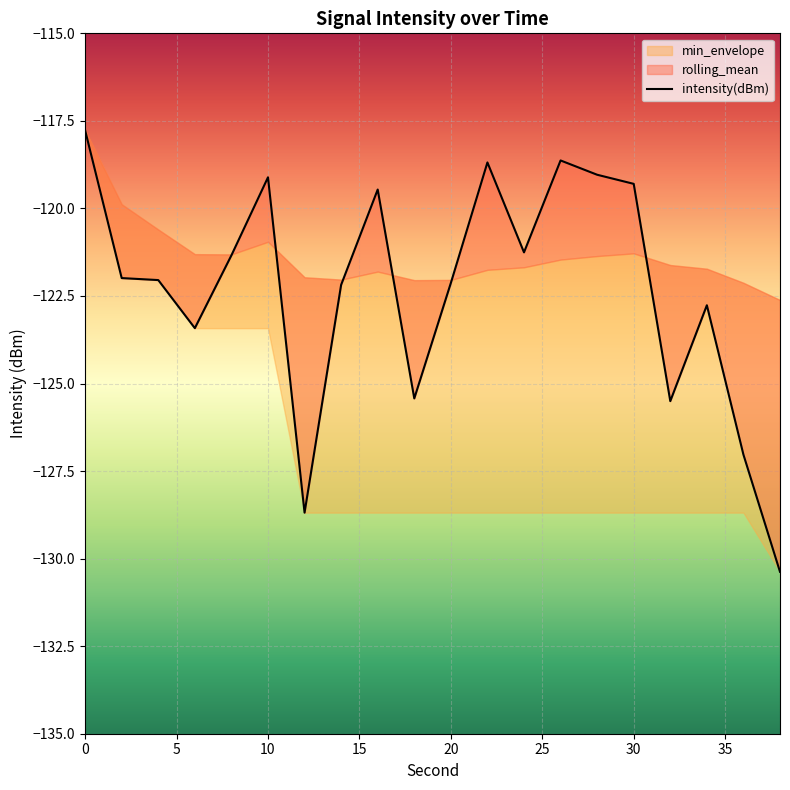

How many points are higher than both their immediate neighbors (excluding endpoints)?

5